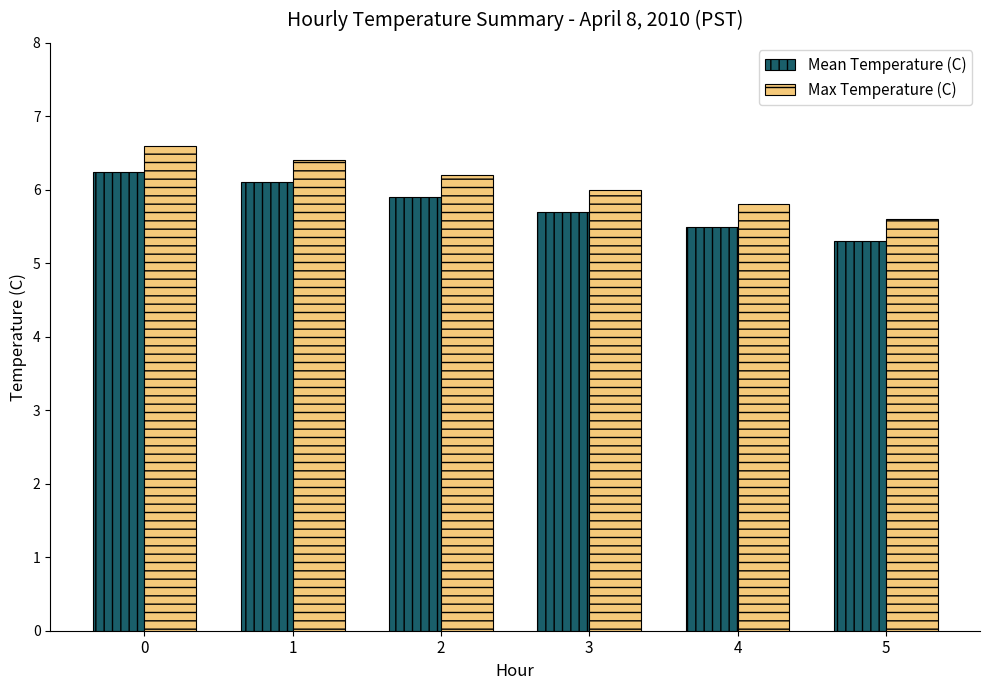

Is it true that Max Temperature (C) equals 8.0 at 4?

False